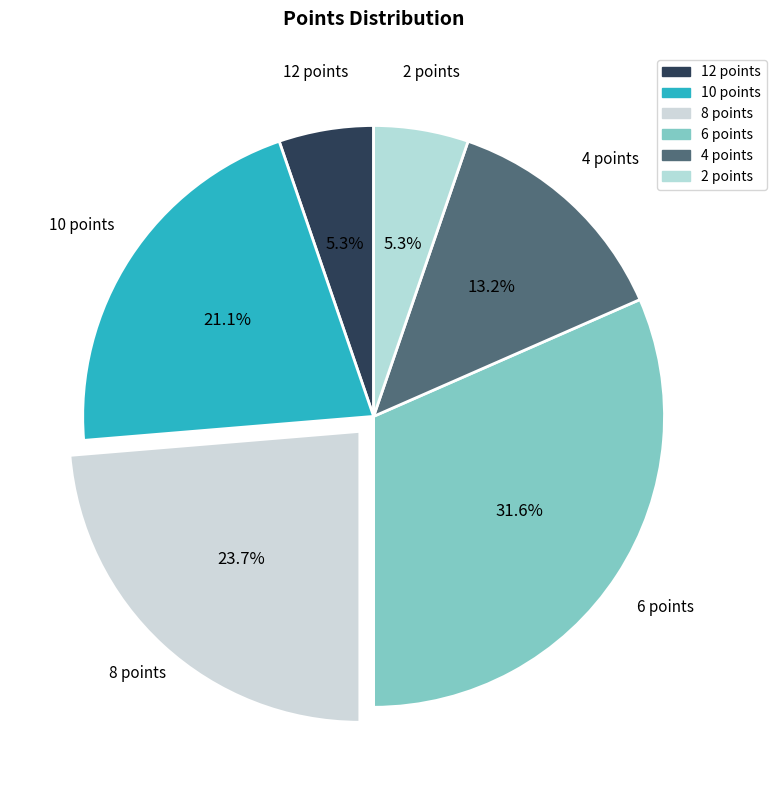

How many segments does this pie chart have?

6